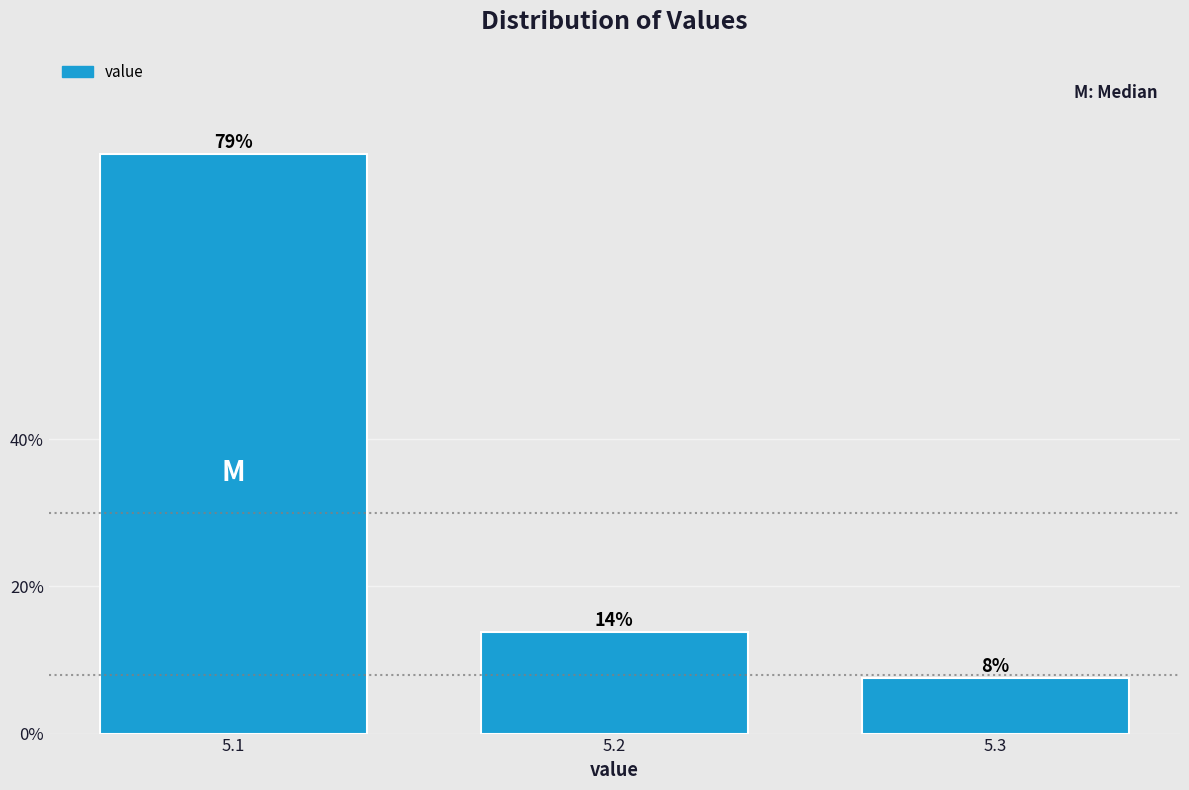

Are the bars horizontal?

No